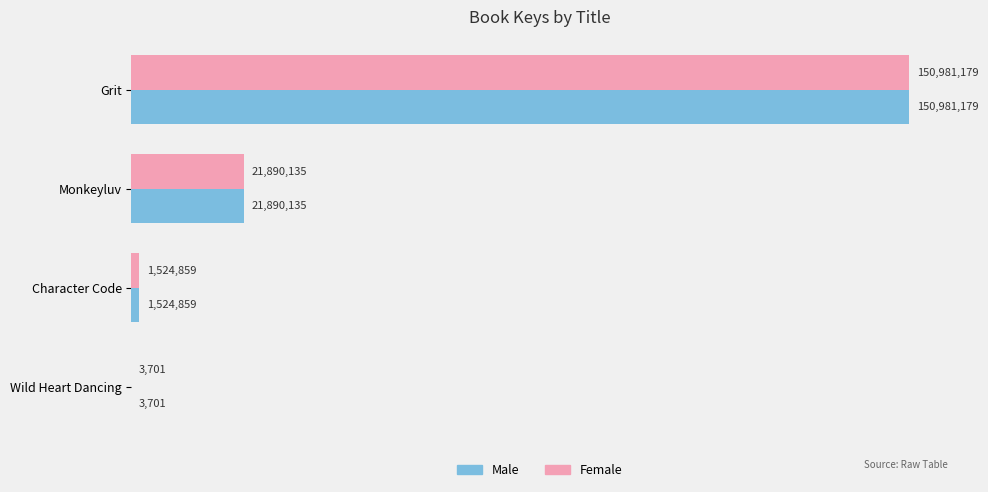

What are all the series names shown in the legend?

Male, Female